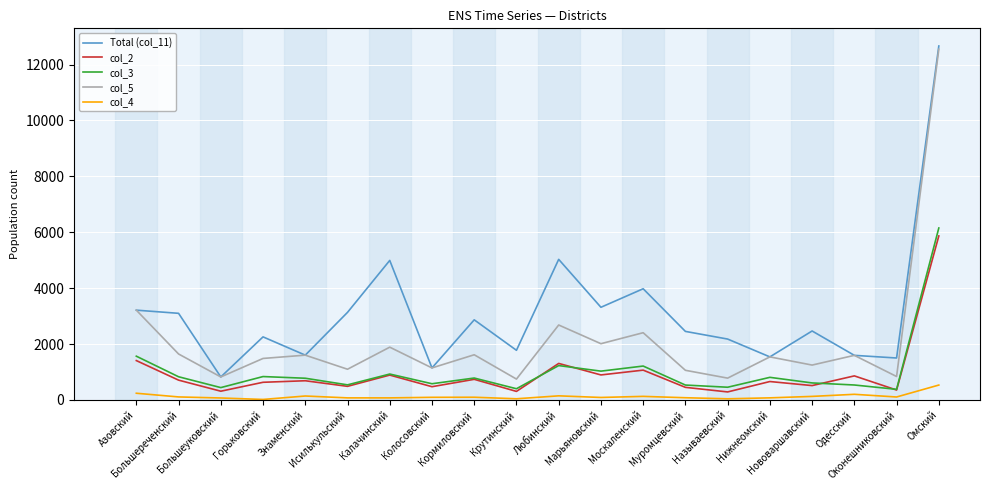

What is the minimum value shown in the chart?

17